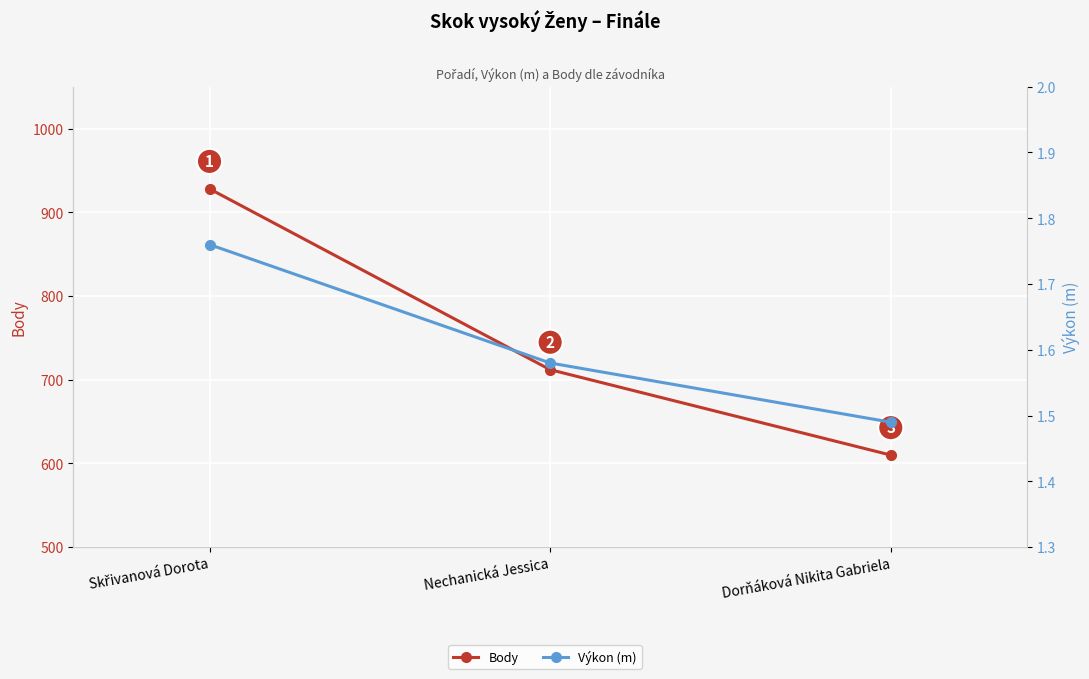

What is the value of the Výkon (m) point at the 2nd from the left?

1.6